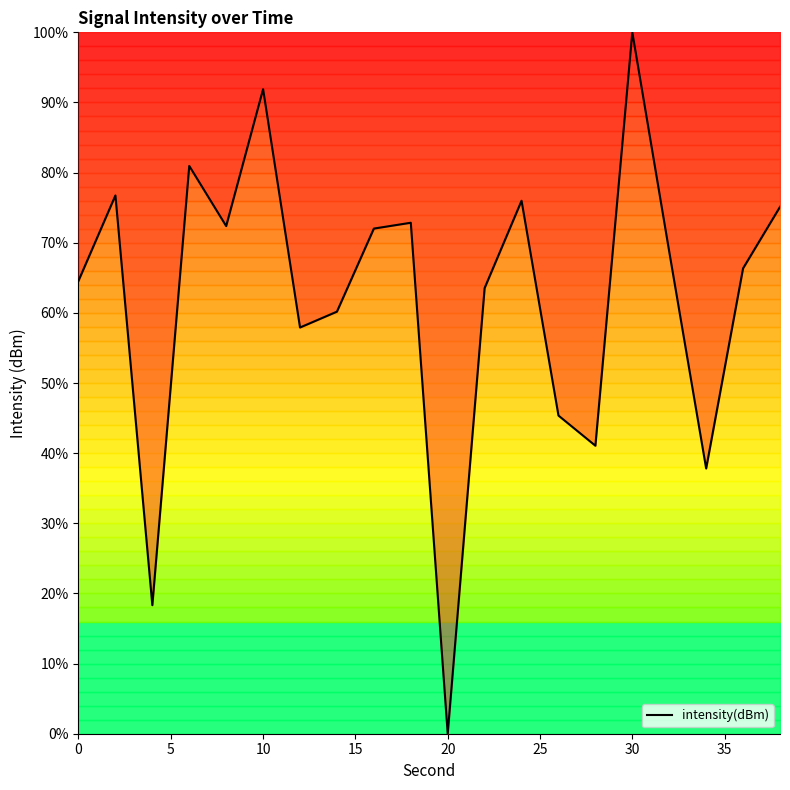

What is the greatest value displayed?

100.0